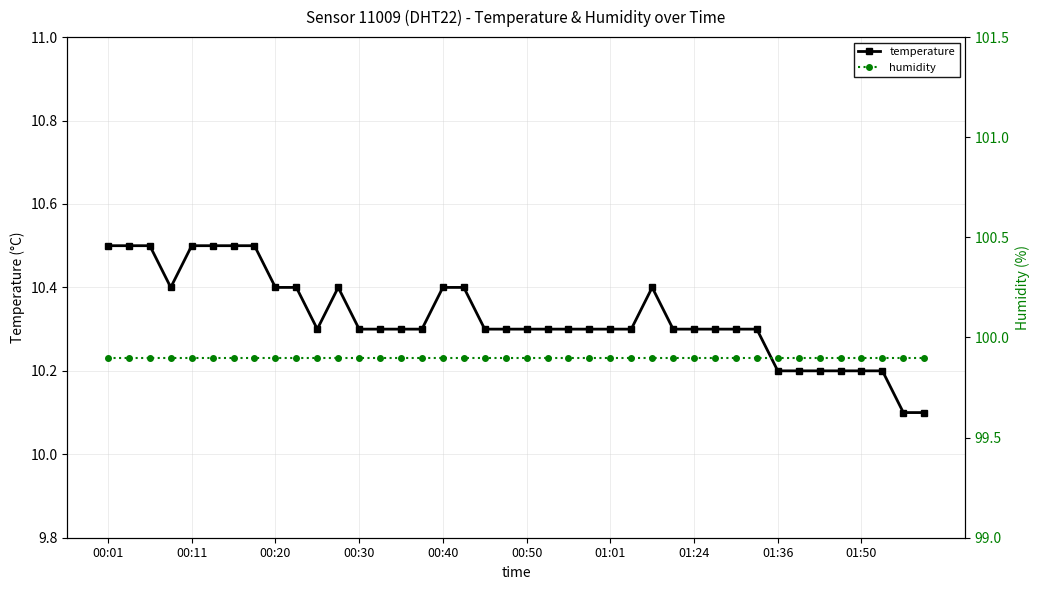

Count the number of categories in the chart.

40